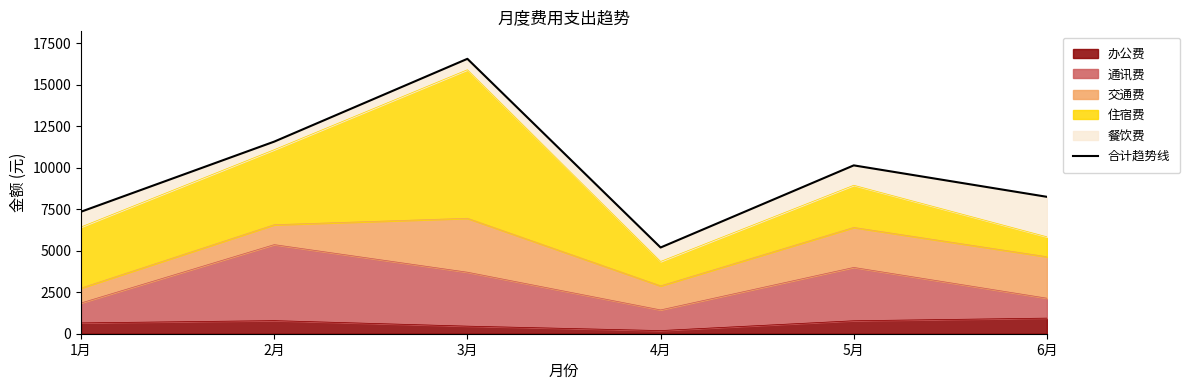

What is the ratio of the value at 6月 to the value at 2月?

0.7